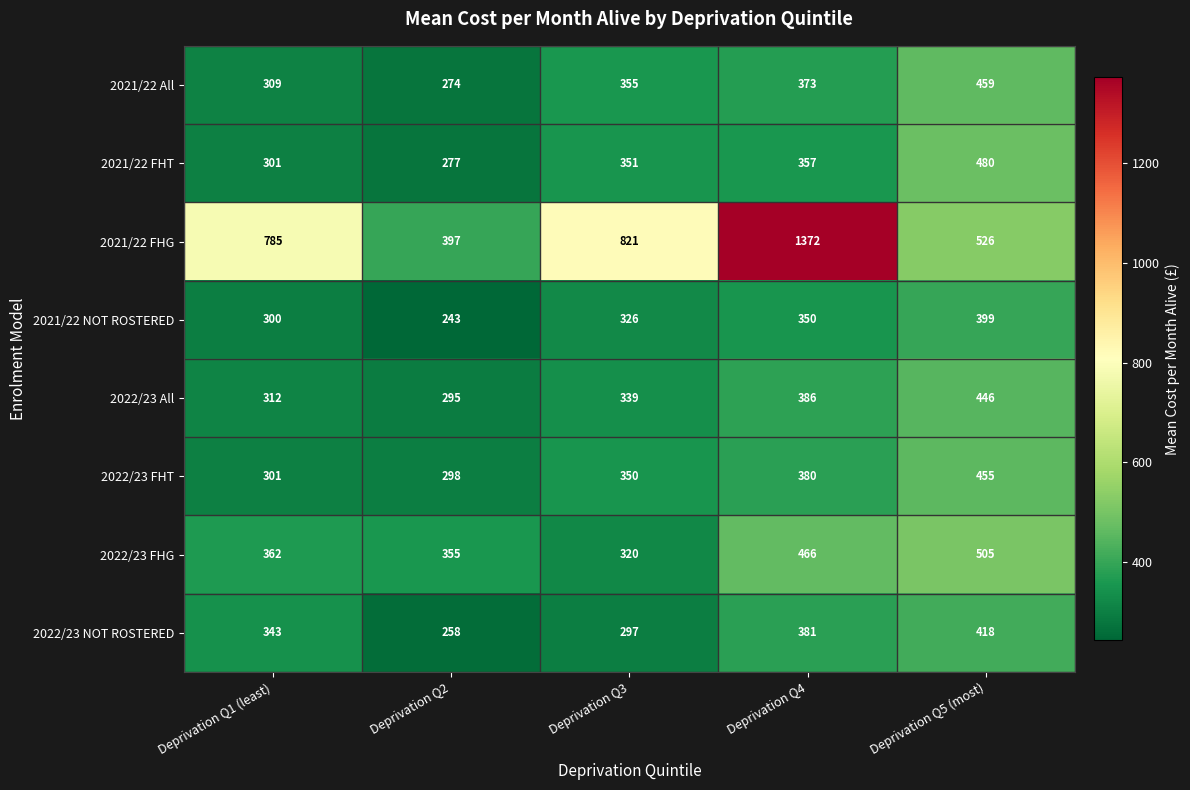

Which series has the largest range (max minus min)?

2021/22 FHG